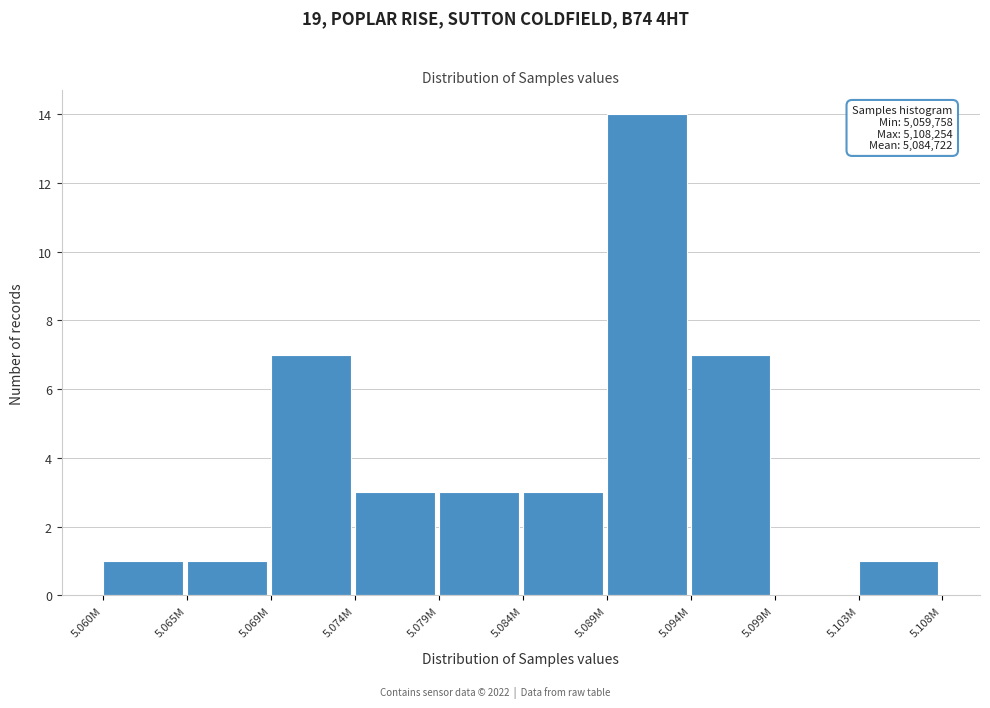

Reading left to right, list all the values displayed in this chart.

5.060M=1	5.065M=1	5.069M=7	5.074M=3	5.079M=3	5.084M=3	5.089M=14	5.094M=7	5.099M=0	5.103M=1